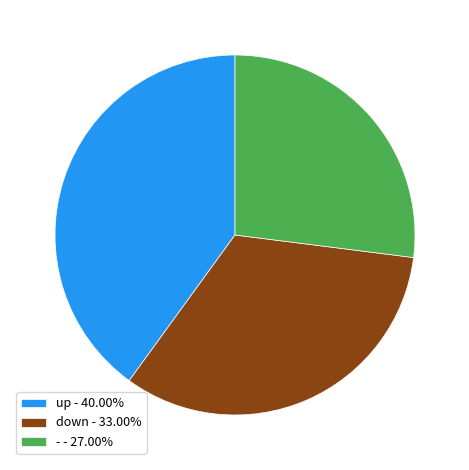

What is the ratio of the value at down - 33.00% to the value at up - 40.00%?

0.8